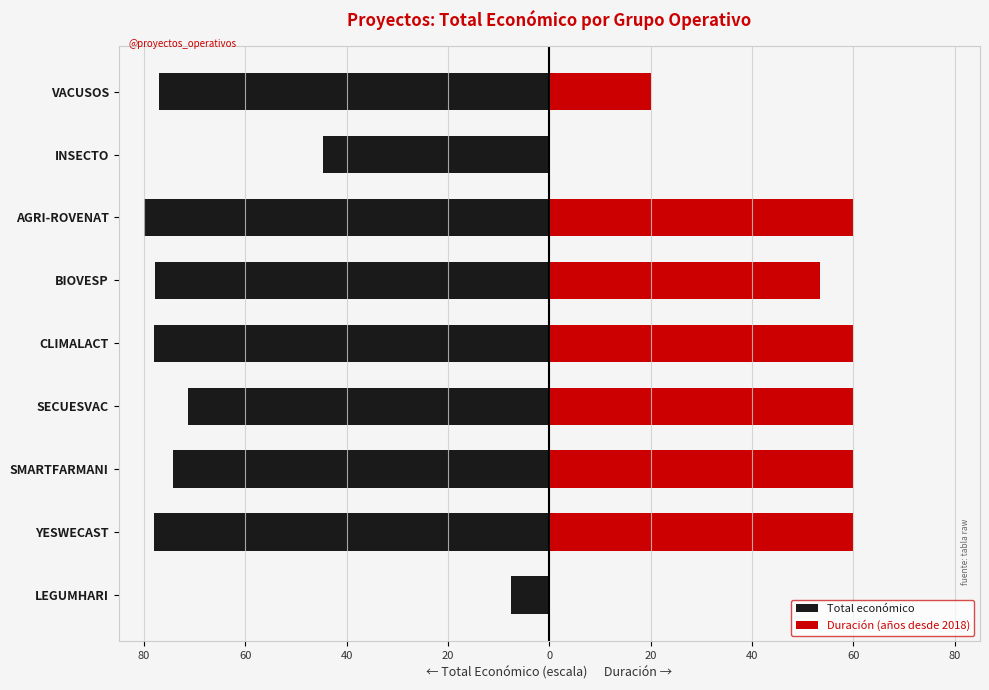

Rank the series by their maximum value, from lowest to highest.

Total económico, Duración (años desde 2018)